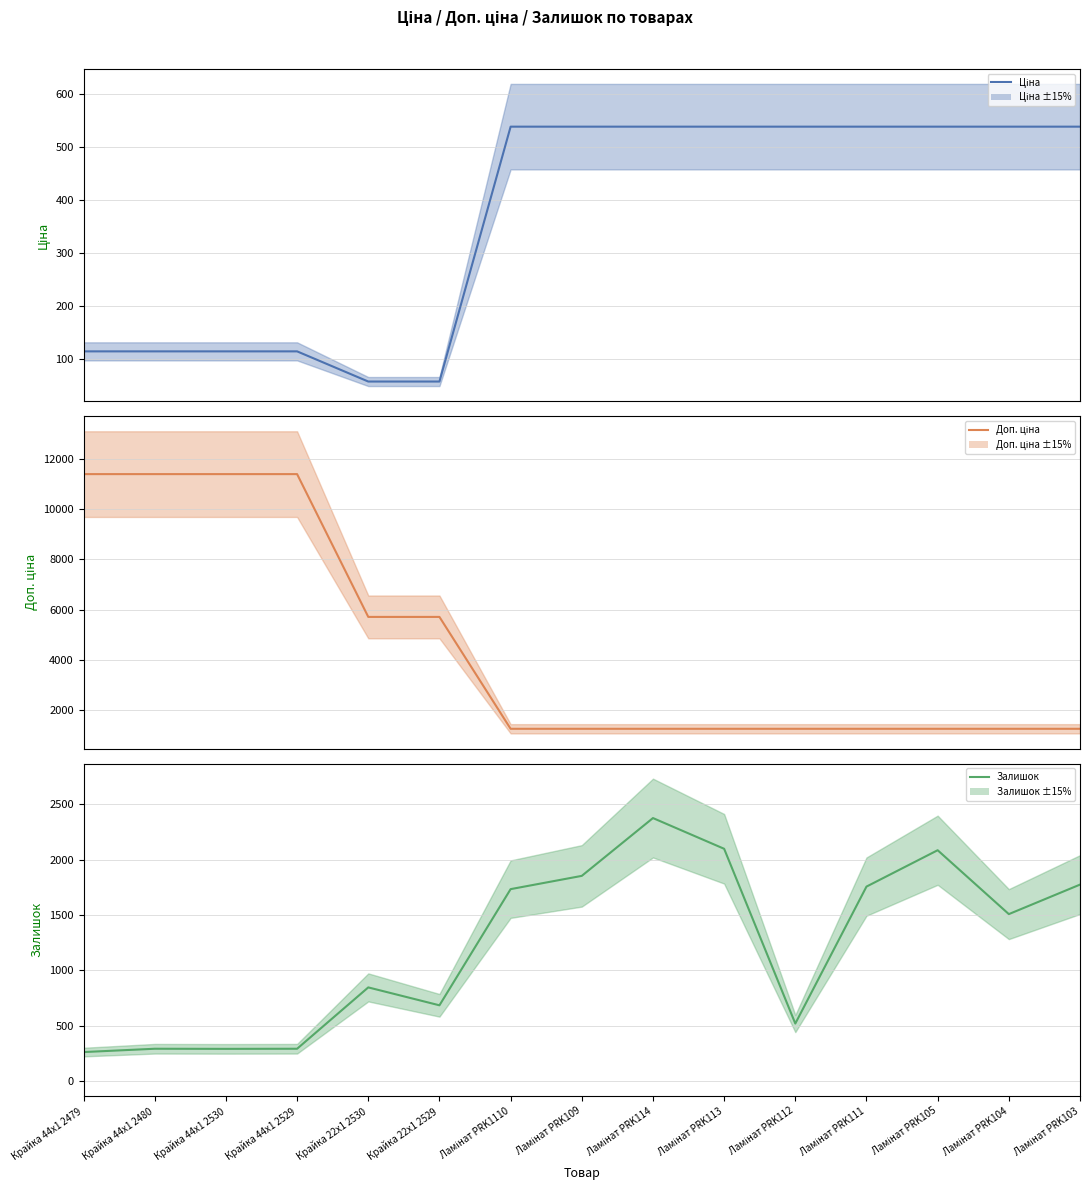

True or false: Доп. ціна (mean) has more than 0 points higher than both neighbors.

False